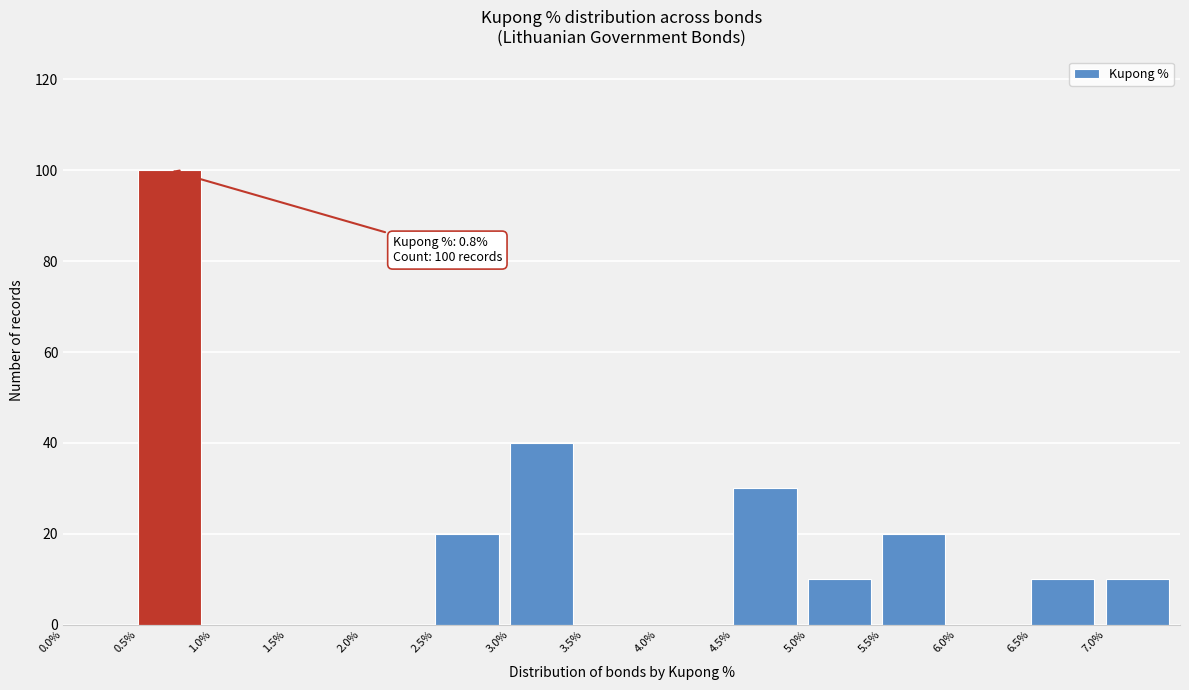

Which range on the x-axis has the tallest bar?

0.5 to 1.0